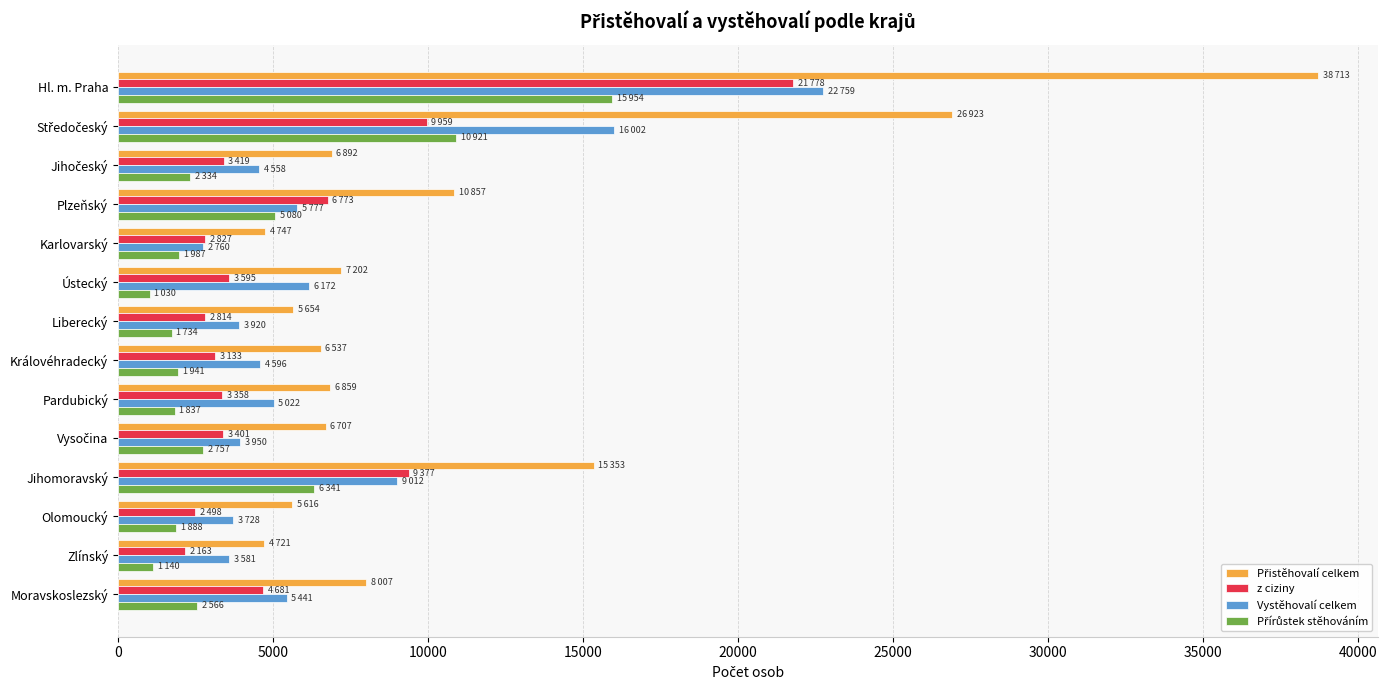

What is the minimum value for z ciziny?

2163